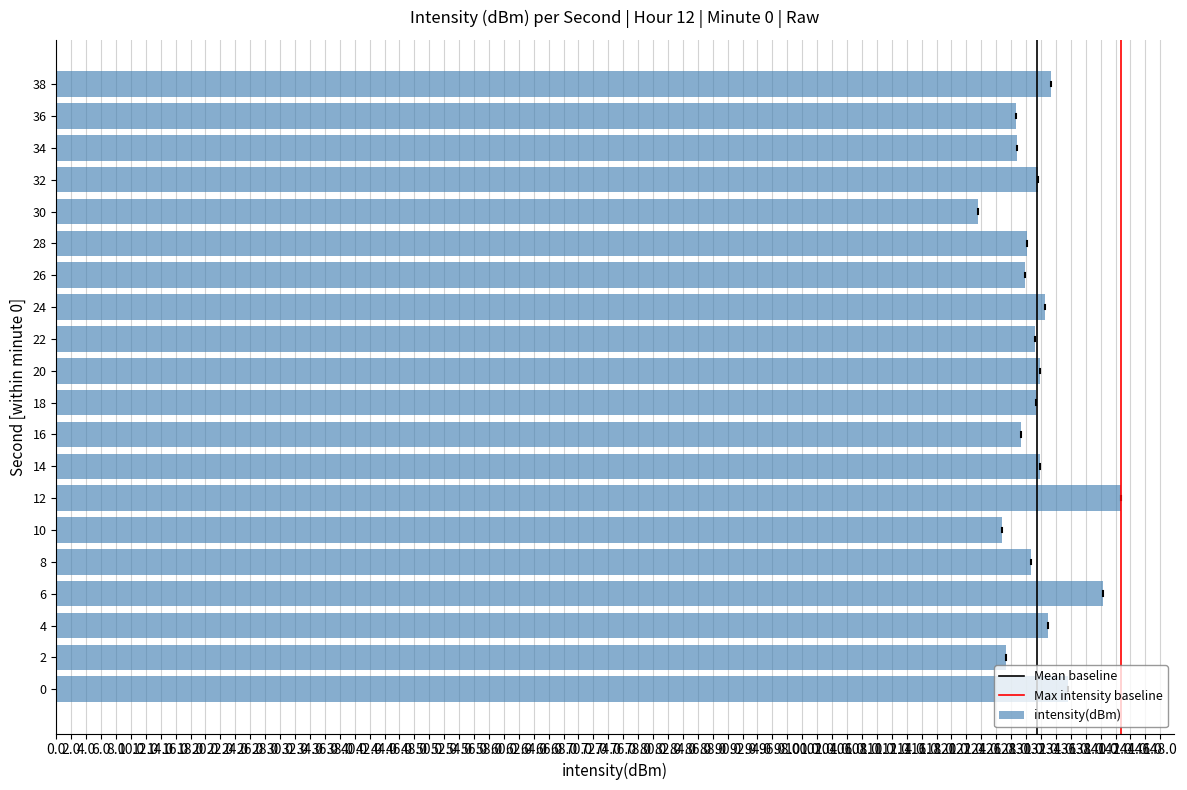

What is the ratio of the value at 14 to the value at 36?

1.0